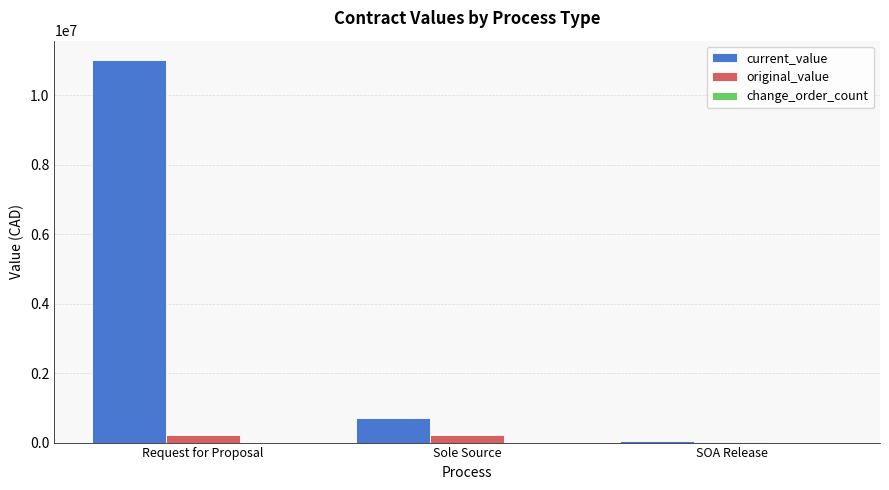

Which series changed the most between Request for Proposal and SOA Release?

current_value